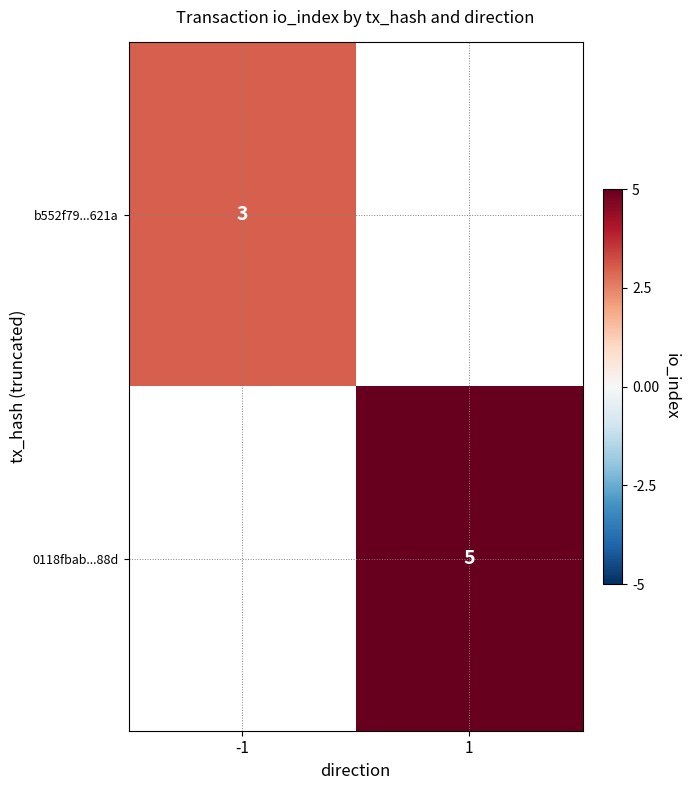

The value of 0118fbab...88d at 1 is 5. True or false?

True